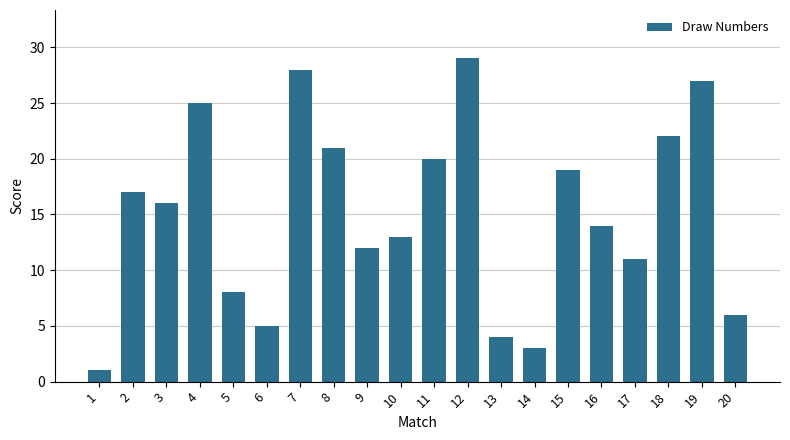

Is it true that the value at 6 is 5?

True